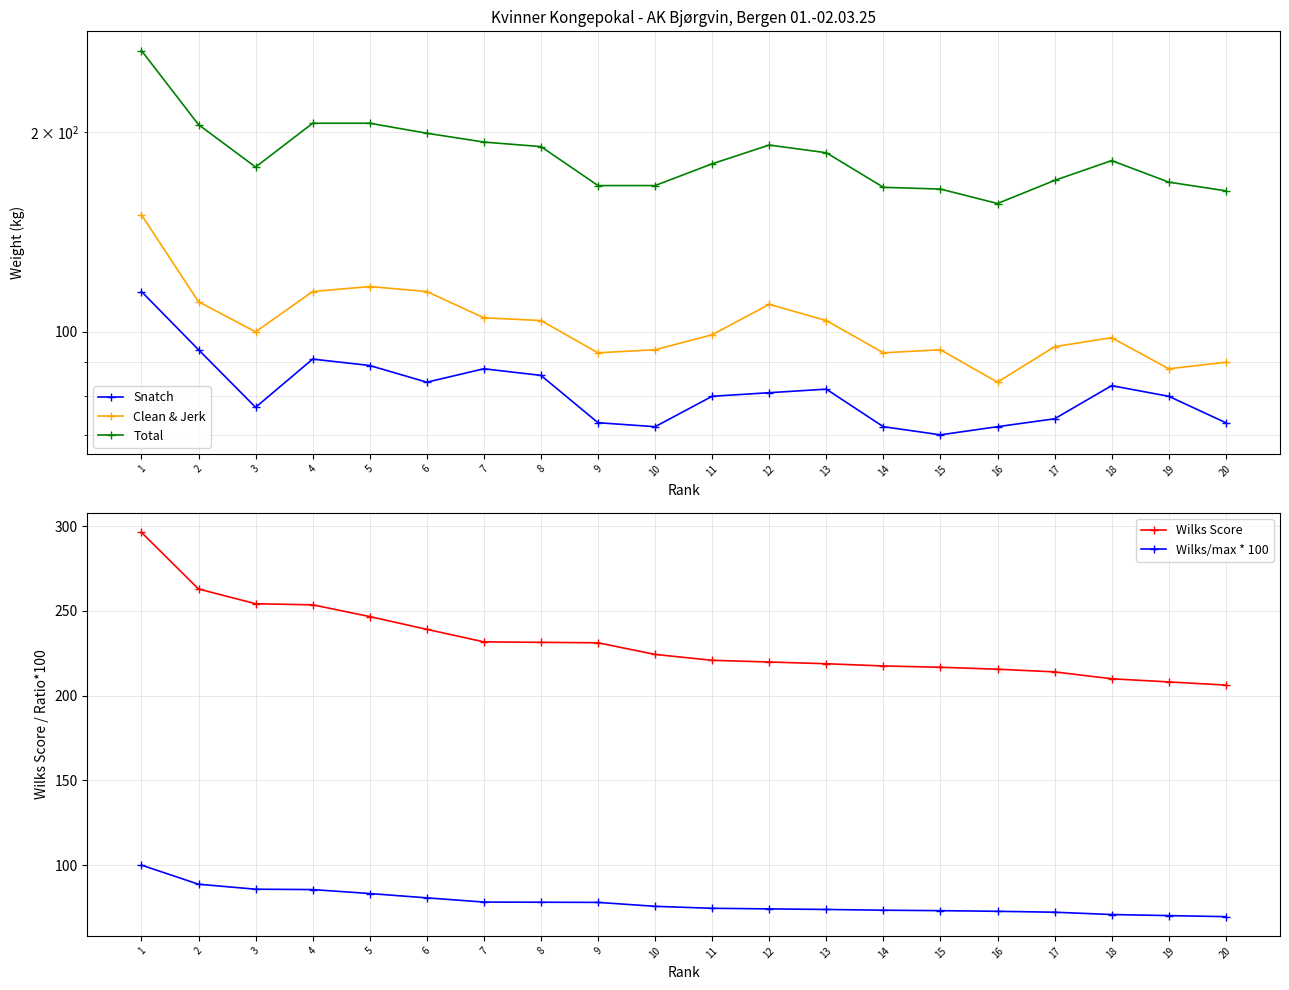

Where is Total nearest to the value 210?

4